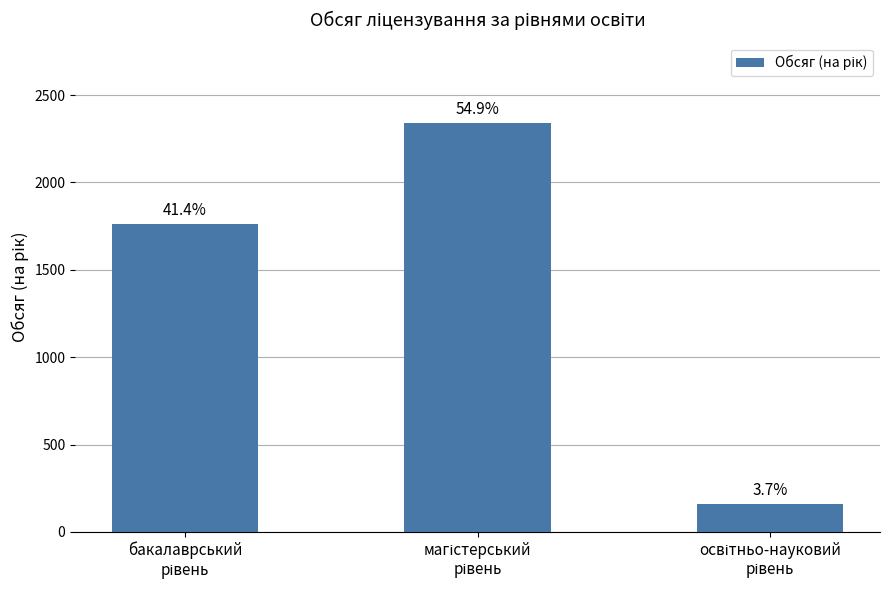

What is the ratio of the value at освітньо-науковий
рівень to the value at магістерський
рівень?

0.1